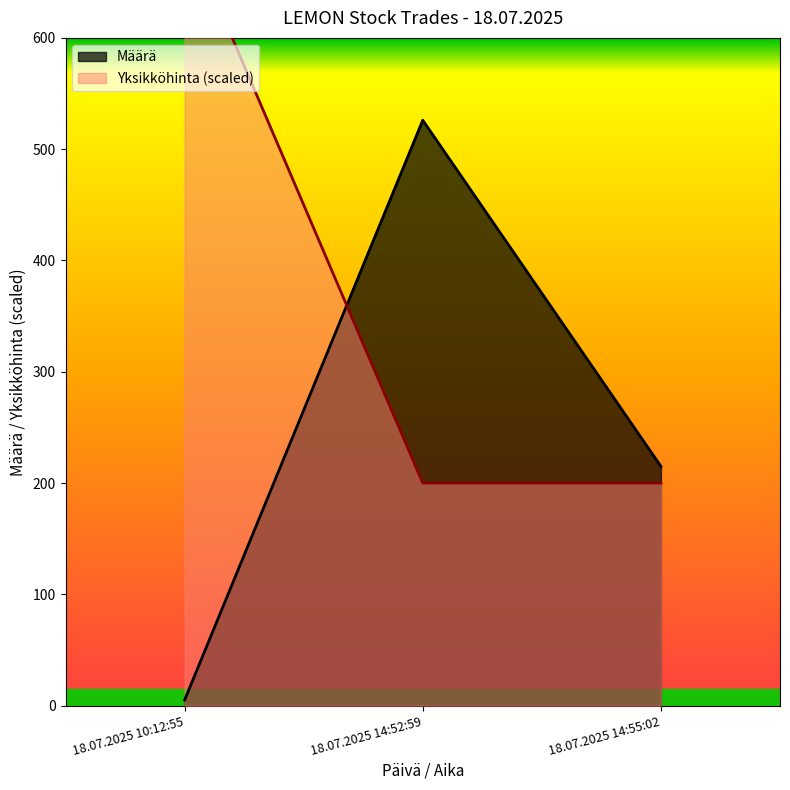

Reading right to left, transcribe all the data shown in this chart.

Määrä: 18.07.2025 14:55:02=215.0	18.07.2025 14:52:59=526.0	18.07.2025 10:12:55=5.0
Yksikköhinta: 18.07.2025 14:55:02=200.0	18.07.2025 14:52:59=200.0	18.07.2025 10:12:55=700.0